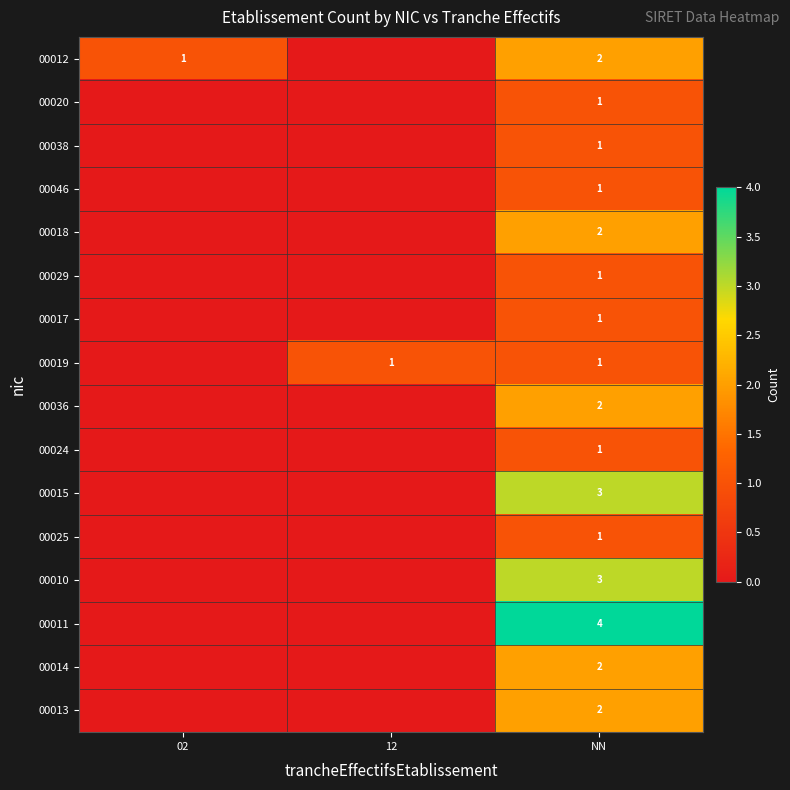

The value of 00017 at NN is 0. True or false?

False